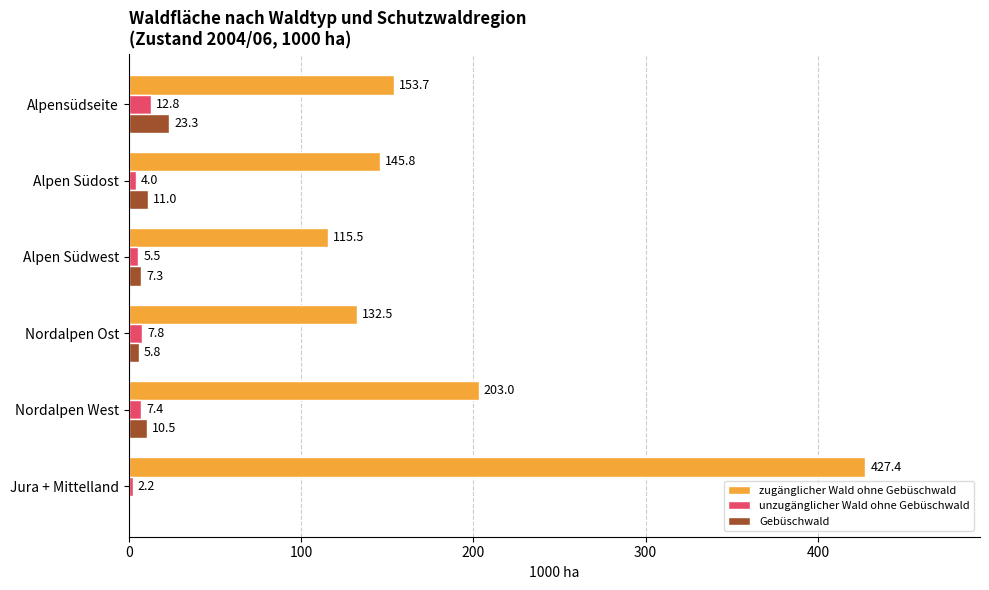

Which series has the largest total across all categories?

zugänglicher Wald ohne Gebüschwald